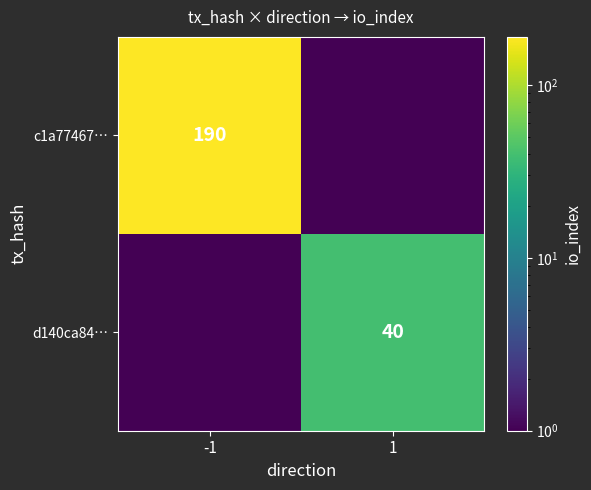

True or false: c1a77467… has a value of 190.0 at -1.

True